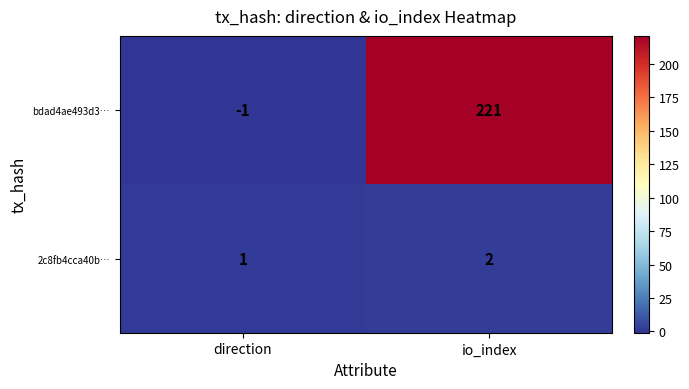

List the series in order of their overall mean, highest first.

bdad4ae493d3…, 2c8fb4cca40b…